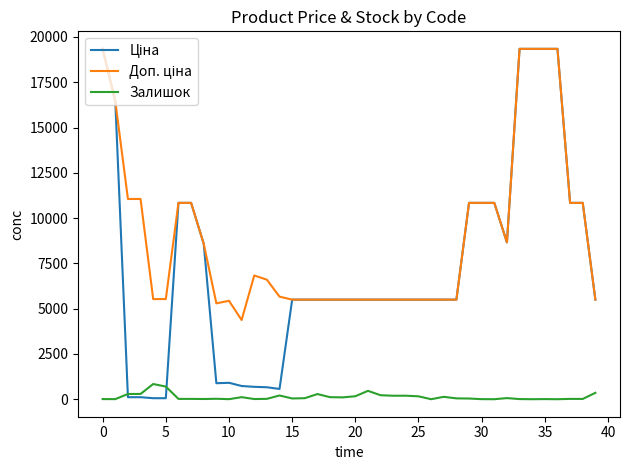

What is the highest value of the Залишок series?

838.0